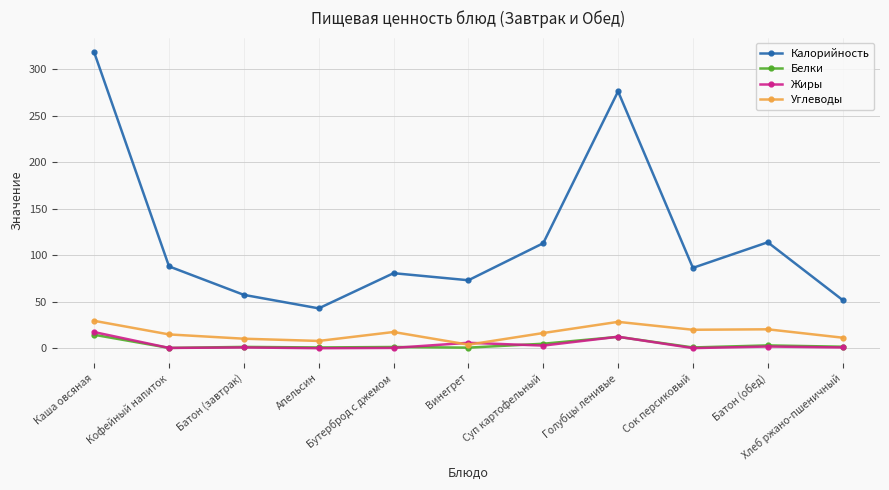

True or false: Белки has more than 0 interior local peaks.

True